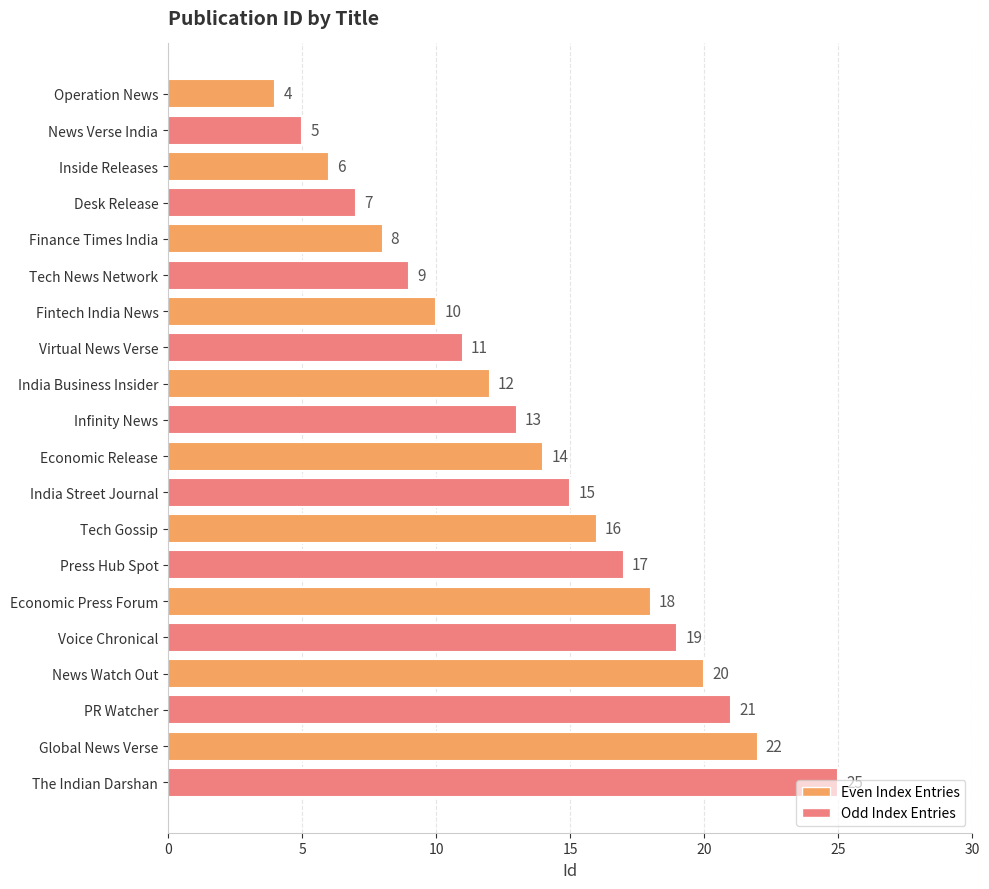

Approximately how many times larger is the value at Global News Verse compared to Desk Release?

3.1